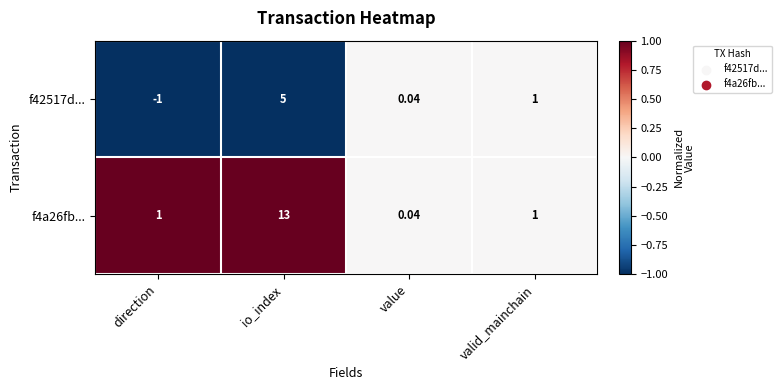

Which label corresponds to the largest value in the chart?

io_index